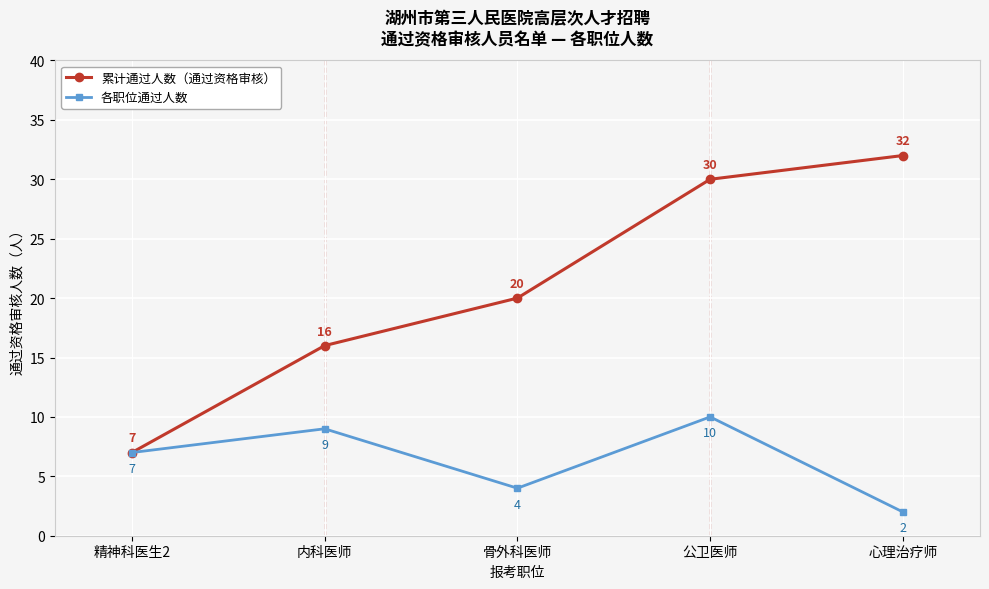

What is the highest value of the 累计通过人数（通过资格审核） series?

32